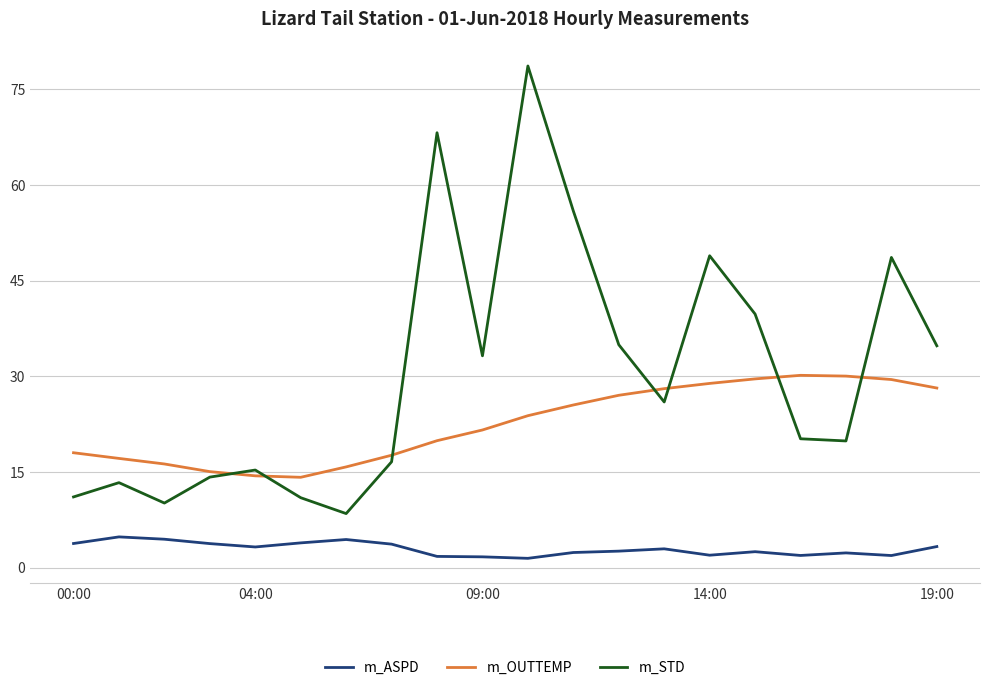

What is the average value of the m_ASPD series?

2.9